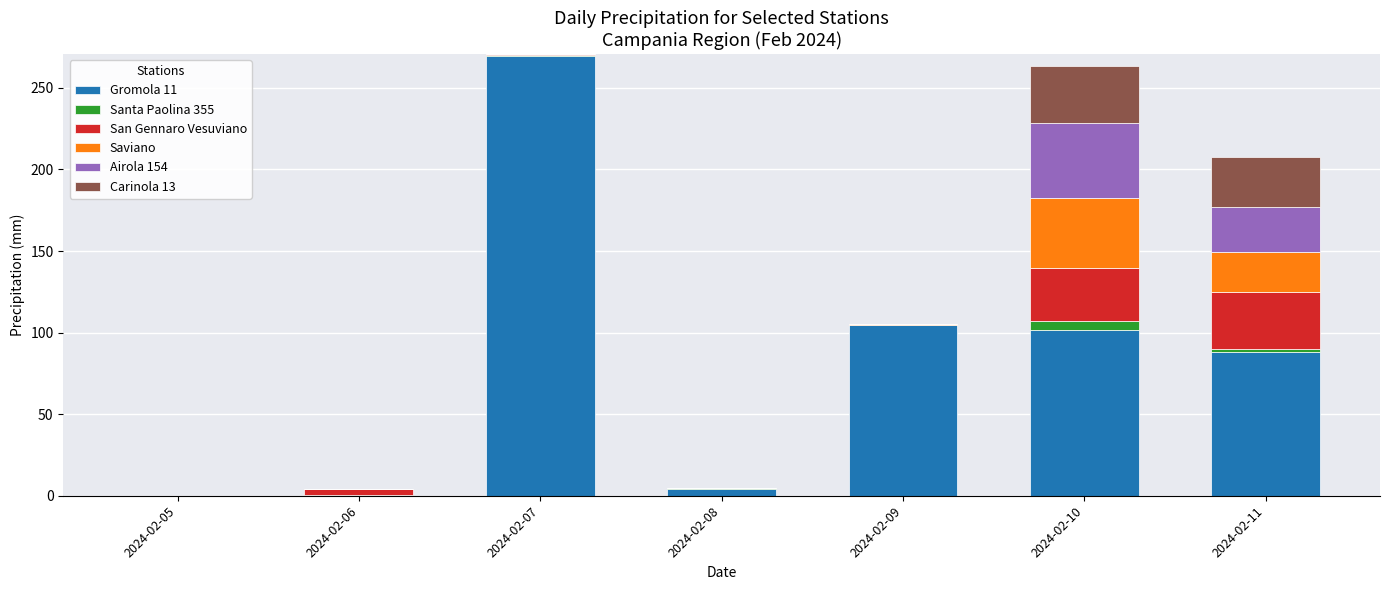

What are all the series names shown in the legend?

Gromola 11, Santa Paolina 355, San Gennaro Vesuviano, Saviano, Airola 154, Carinola 13